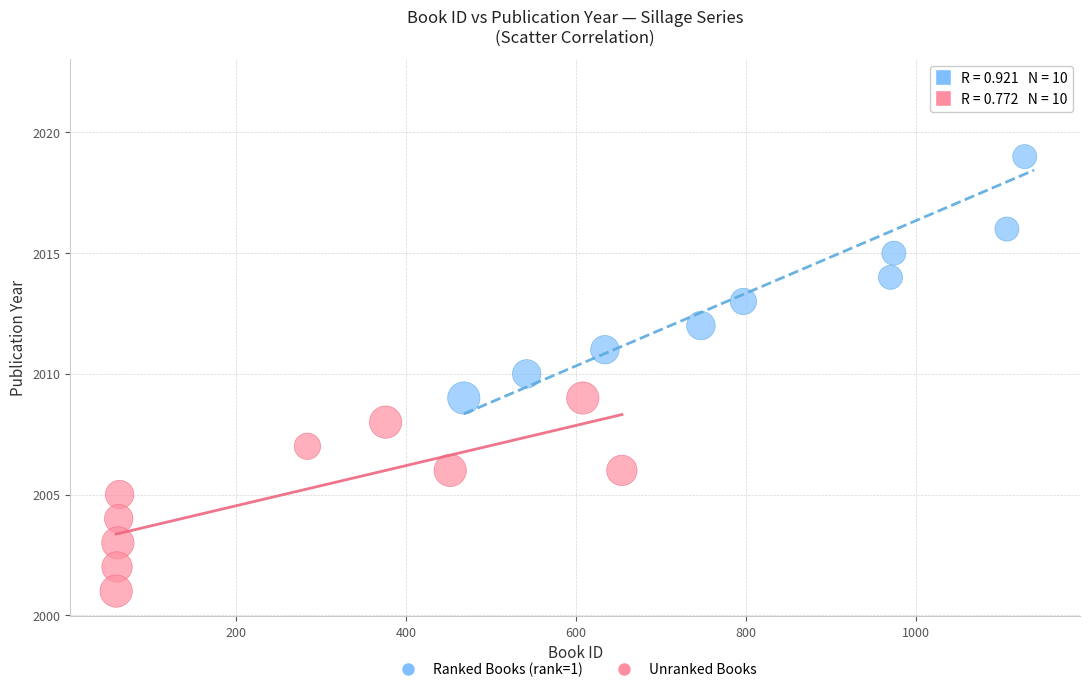

Which series has the widest spread of Y values?

Ranked Books (rank=1)